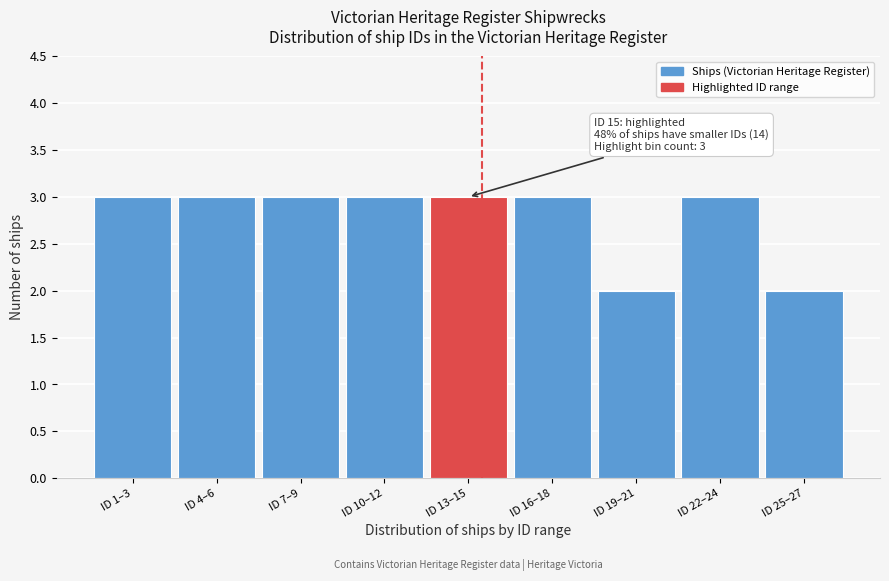

Reading right to left, extract all data points from this chart.

2	3	2	3	3	3	3	3	3